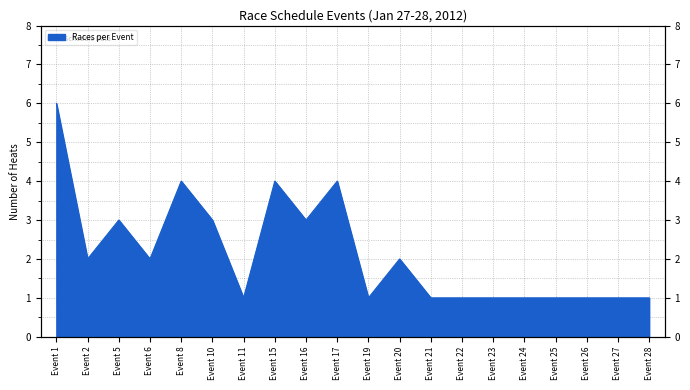

How many distinct data groups are displayed?

1